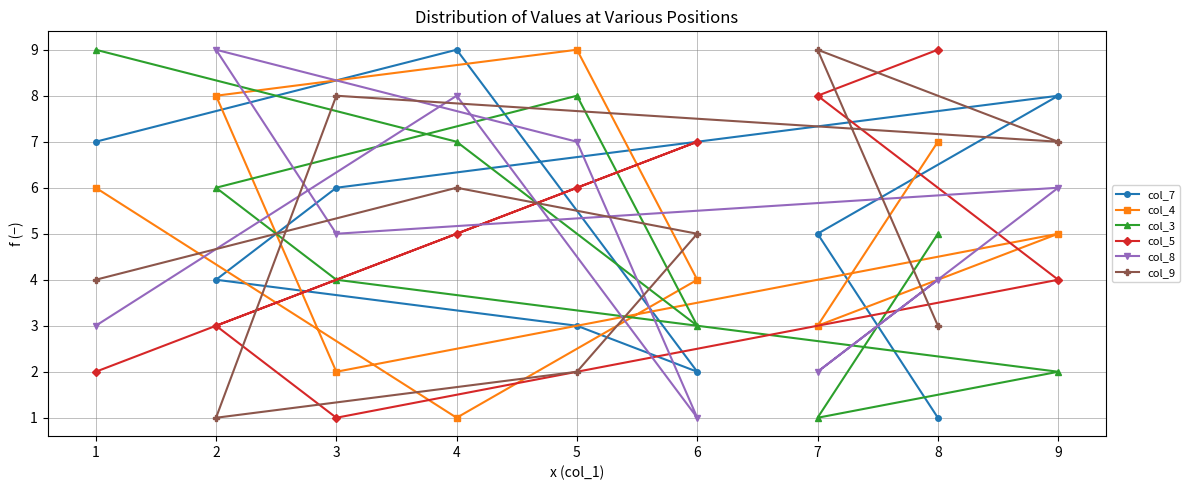

Is the value of col_3 at 6 greater than the value of col_5 at 1?

Yes